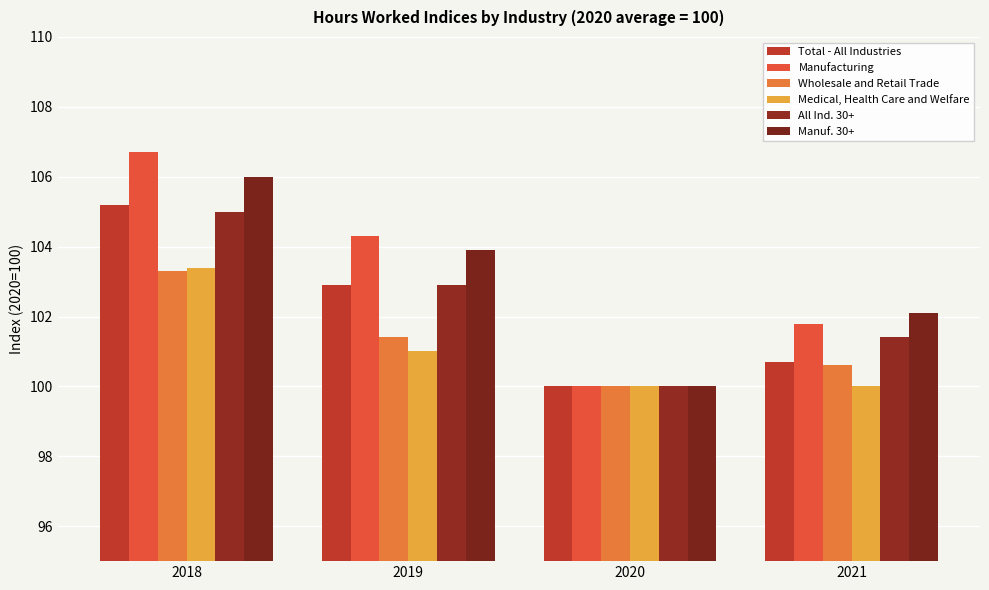

Reading left to right, extract all data points from this chart.

Total - All Industries: 2018=105.2	2019=102.9	2020=100.0	2021=100.7
Manufacturing: 2018=106.7	2019=104.3	2020=100.0	2021=101.8
Wholesale and Retail Trade: 2018=103.3	2019=101.4	2020=100.0	2021=100.6
Medical, Health Care and Welfare: 2018=103.4	2019=101.0	2020=100.0	2021=100.0
All Ind. 30+: 2018=105.0	2019=102.9	2020=100.0	2021=101.4
Manuf. 30+: 2018=106.0	2019=103.9	2020=100.0	2021=102.1